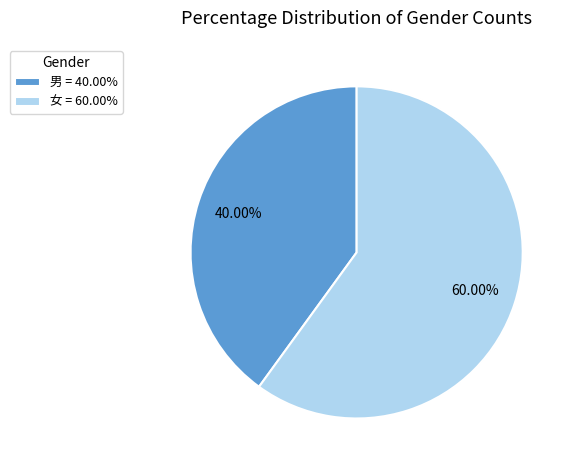

Count the number of slices in the pie.

2